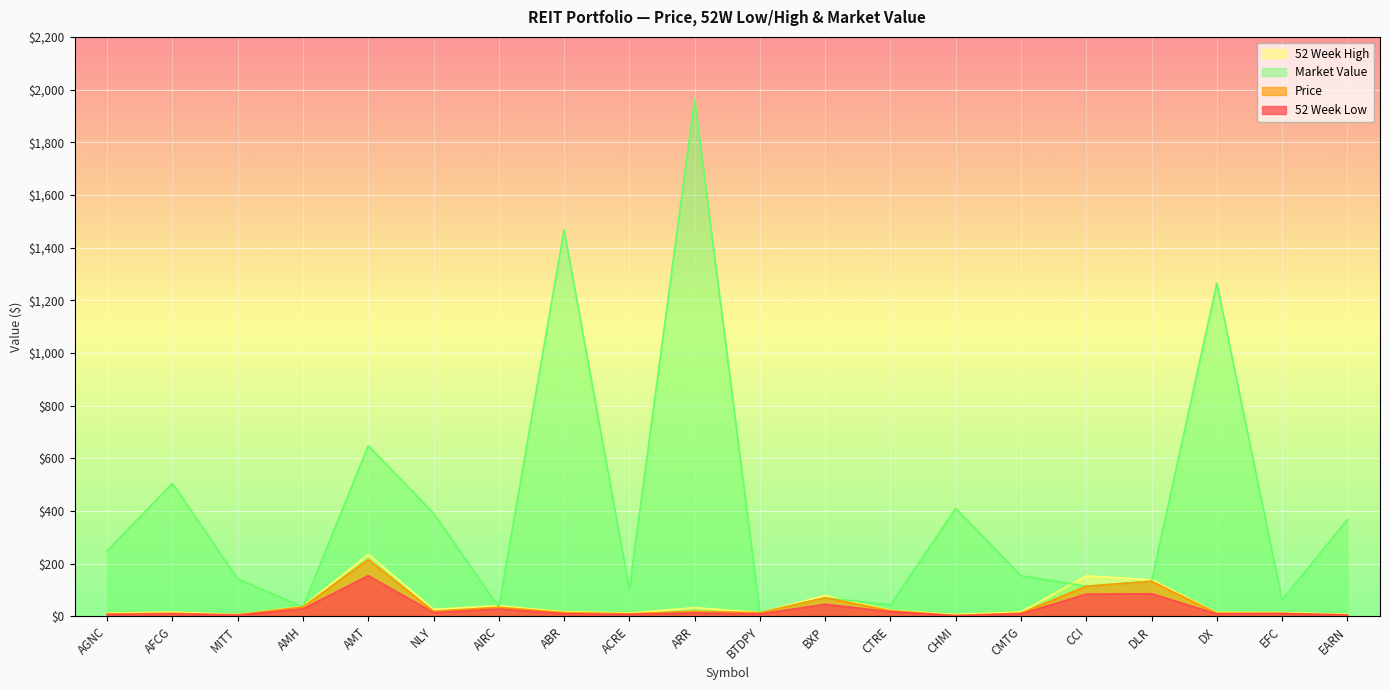

Is it true that Price equals 12.0 at AFCG?

True